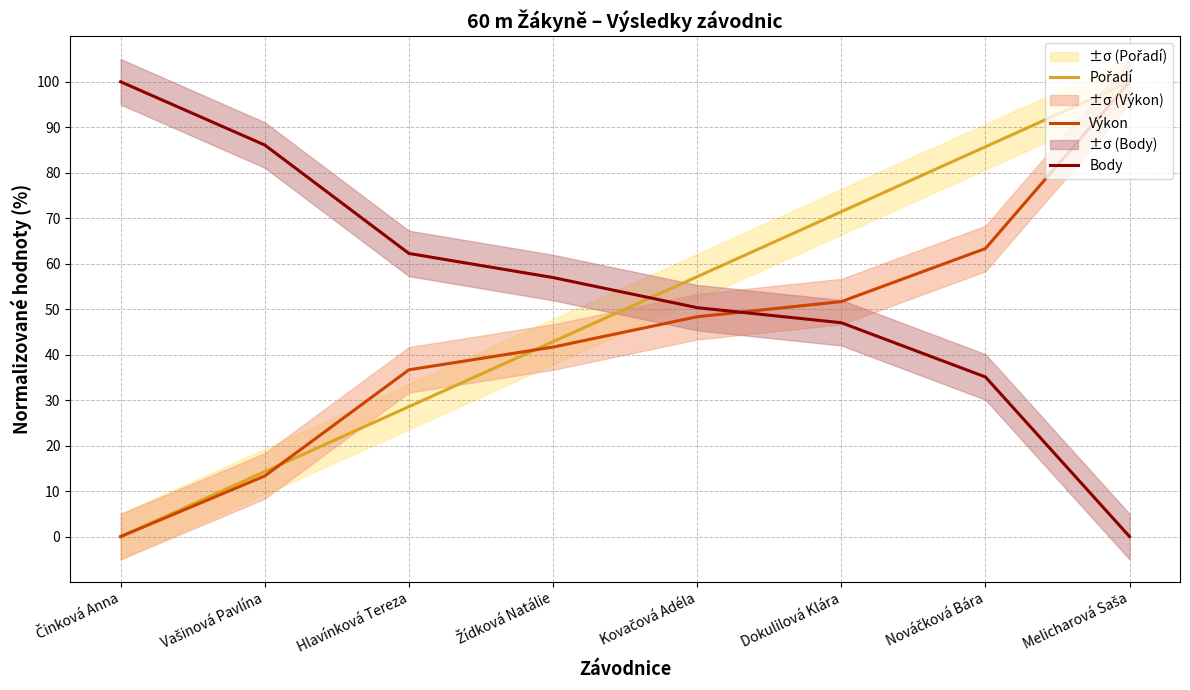

Rank the categories by Výkon value from highest to lowest.

Melicharová Saša, Nováčková Bára, Dokulilová Klára, Kovačová Adéla, Žídková Natálie, Hlavínková Tereza, Vašinová Pavlína, Činková Anna